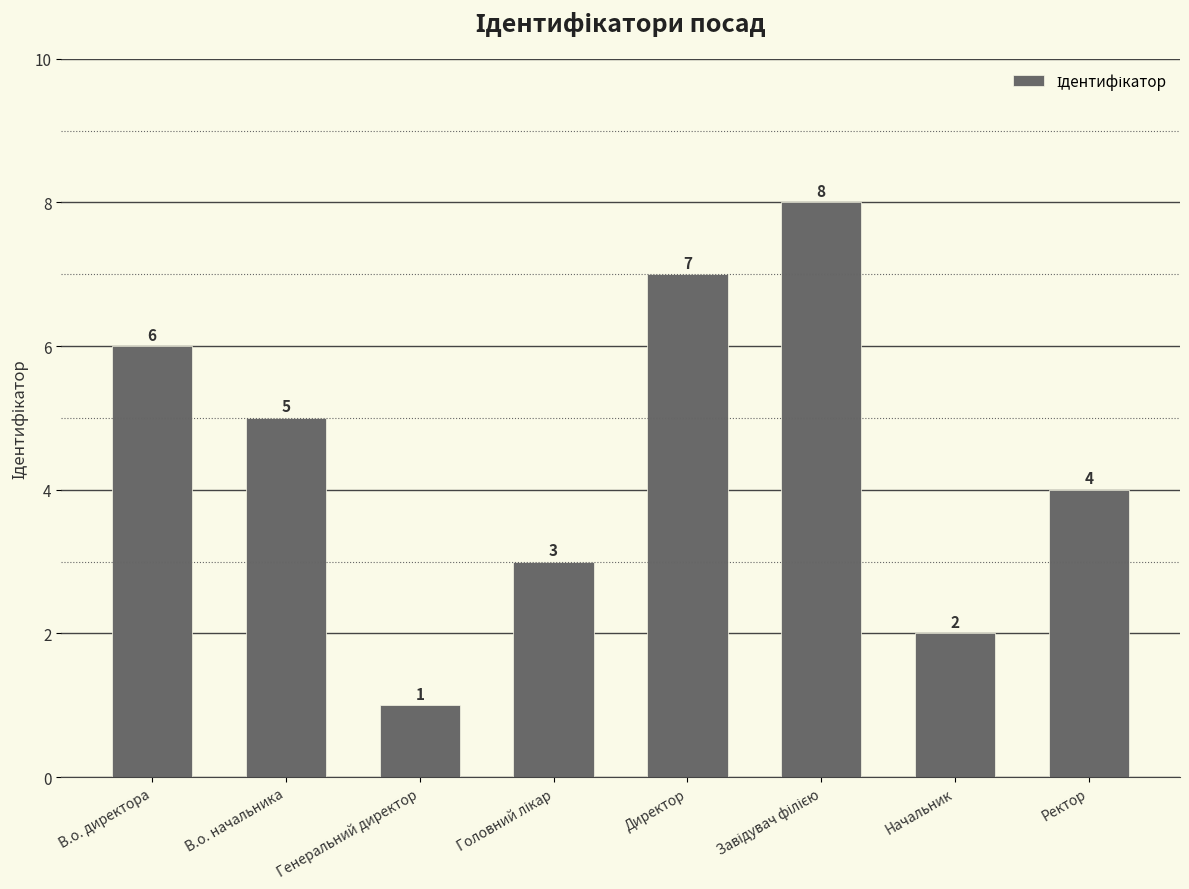

What is the label of the 7th bar from the right?

В.о. начальника